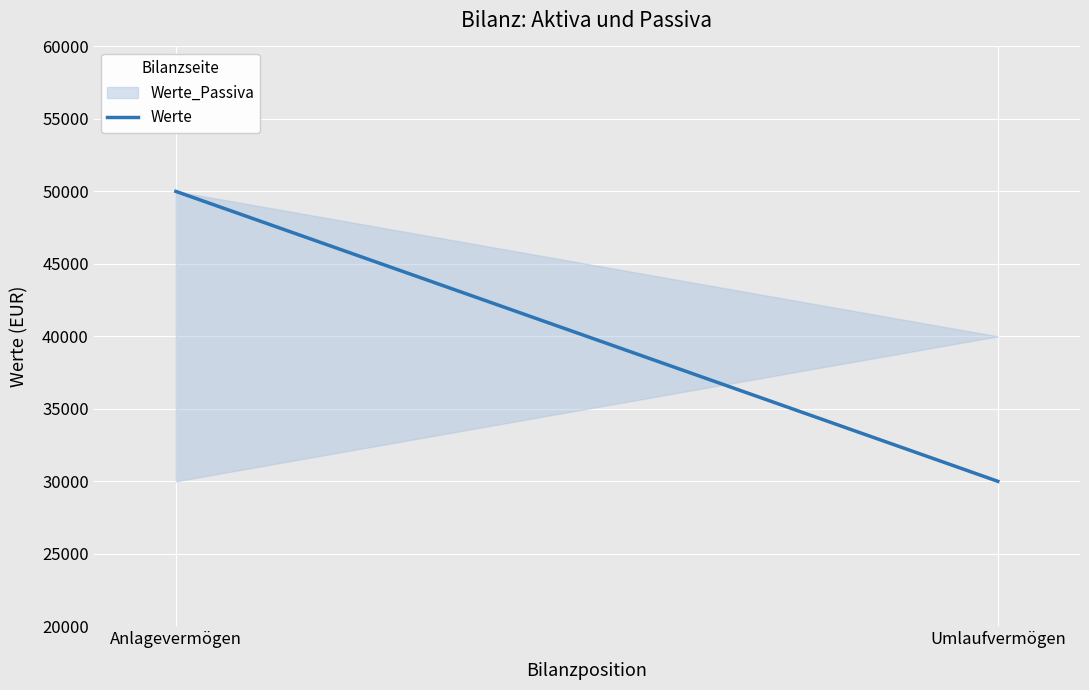

Reading left to right, extract all data points from this chart.

50000	30000